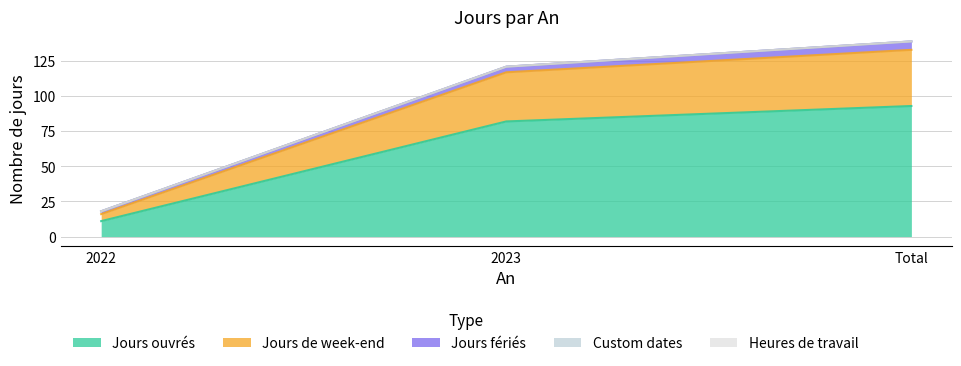

At which label does Jours de week-end first exceed 35?

Total